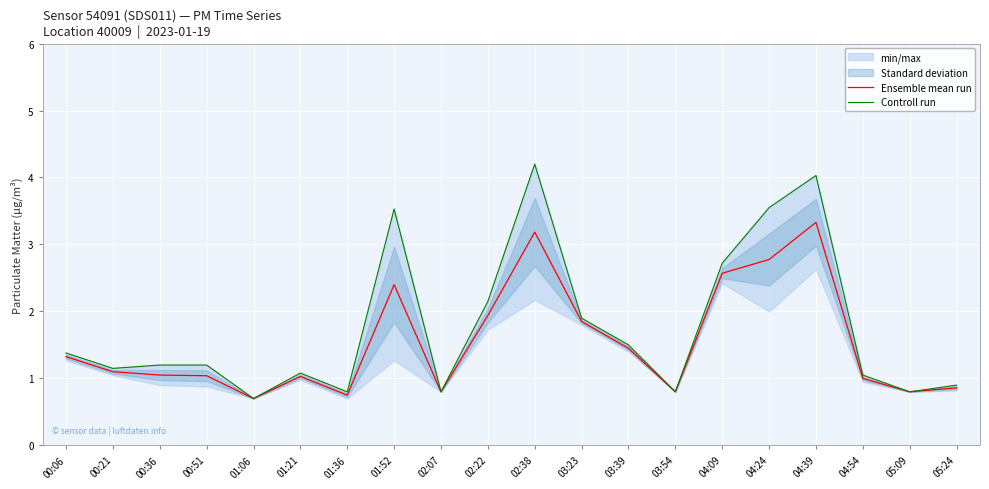

How many lines are shown in the chart?

2